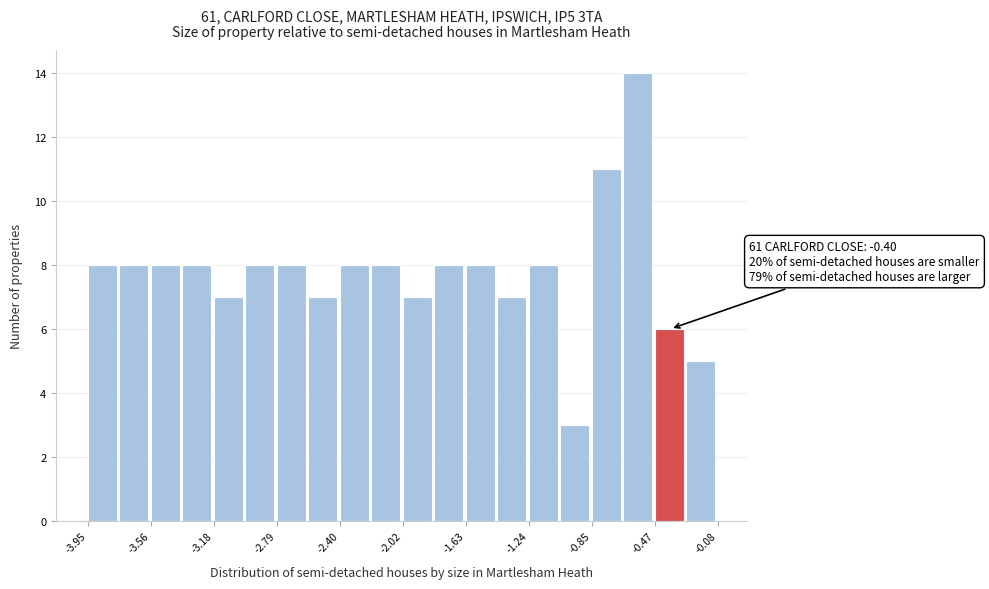

Read against the x-axis, roughly where is the centre of the tallest bar?

-0.55